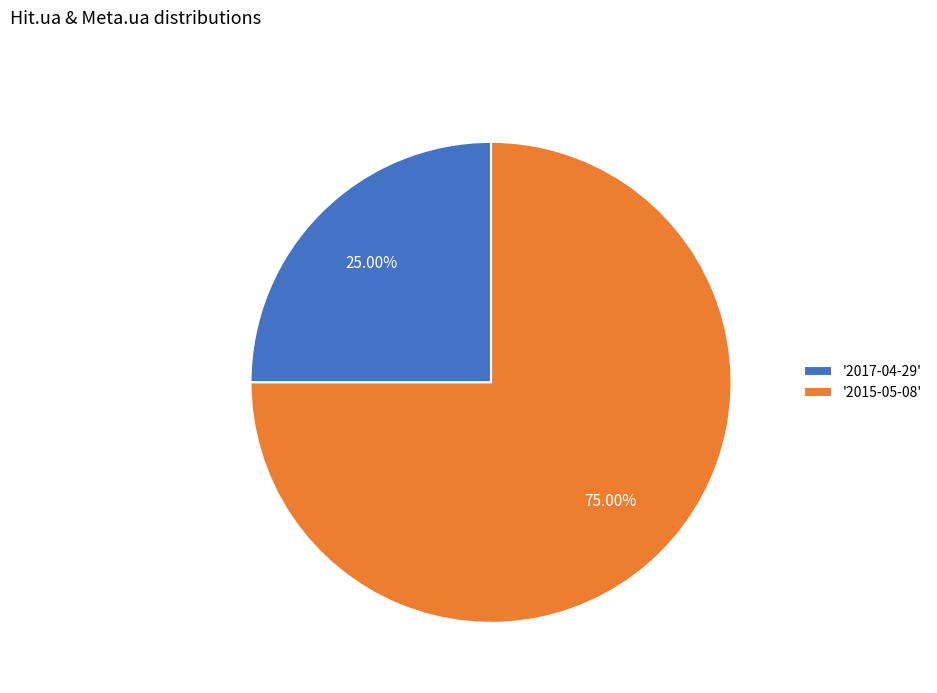

To the nearest percent, what is the average slice percentage?

50%